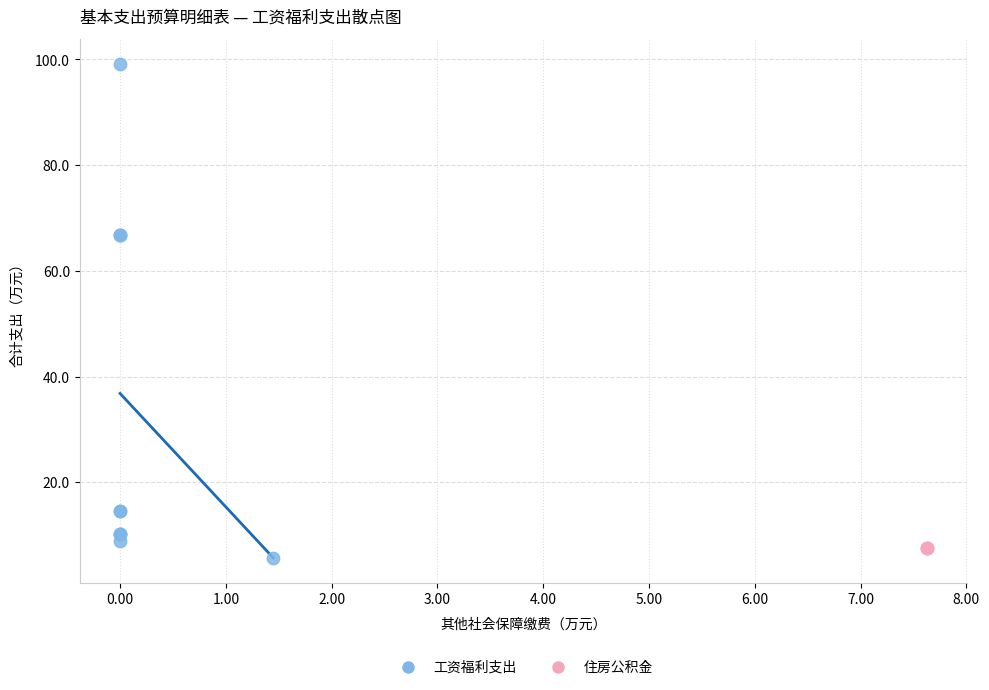

Which series contains the highest Y value?

工资福利支出